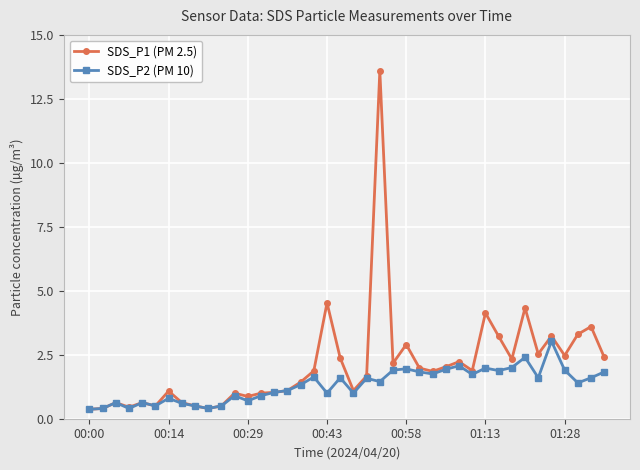

What is the value of the SDS_P2 (PM 10) point at the 3rd from the left?

0.6